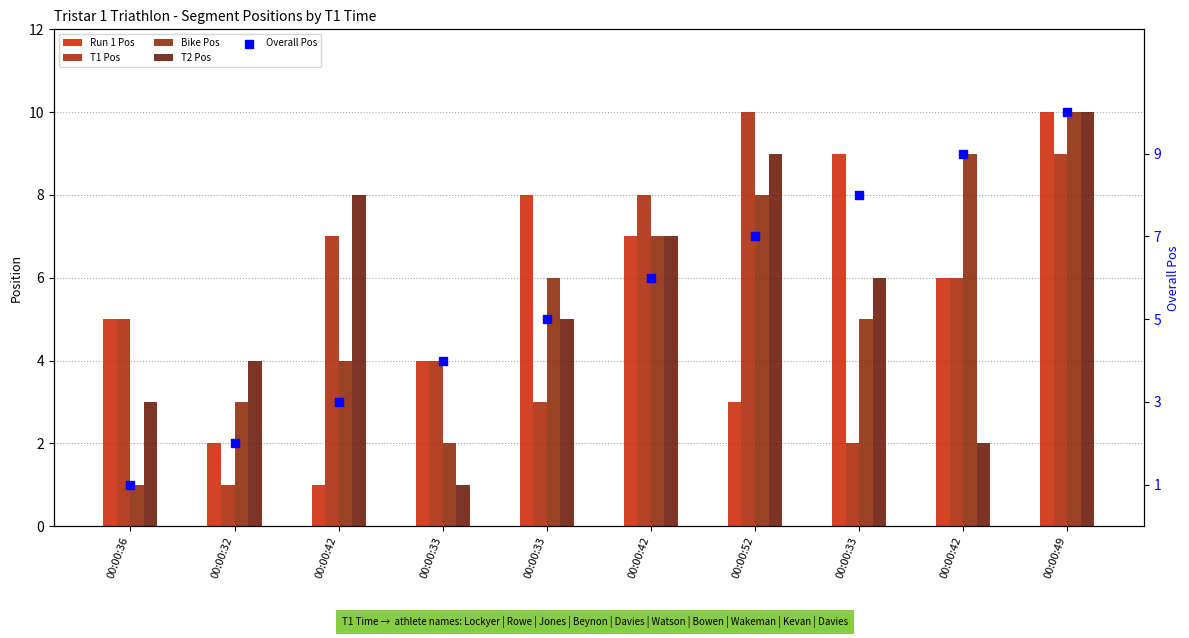

At how many categories does at least one series exceed 9?

2